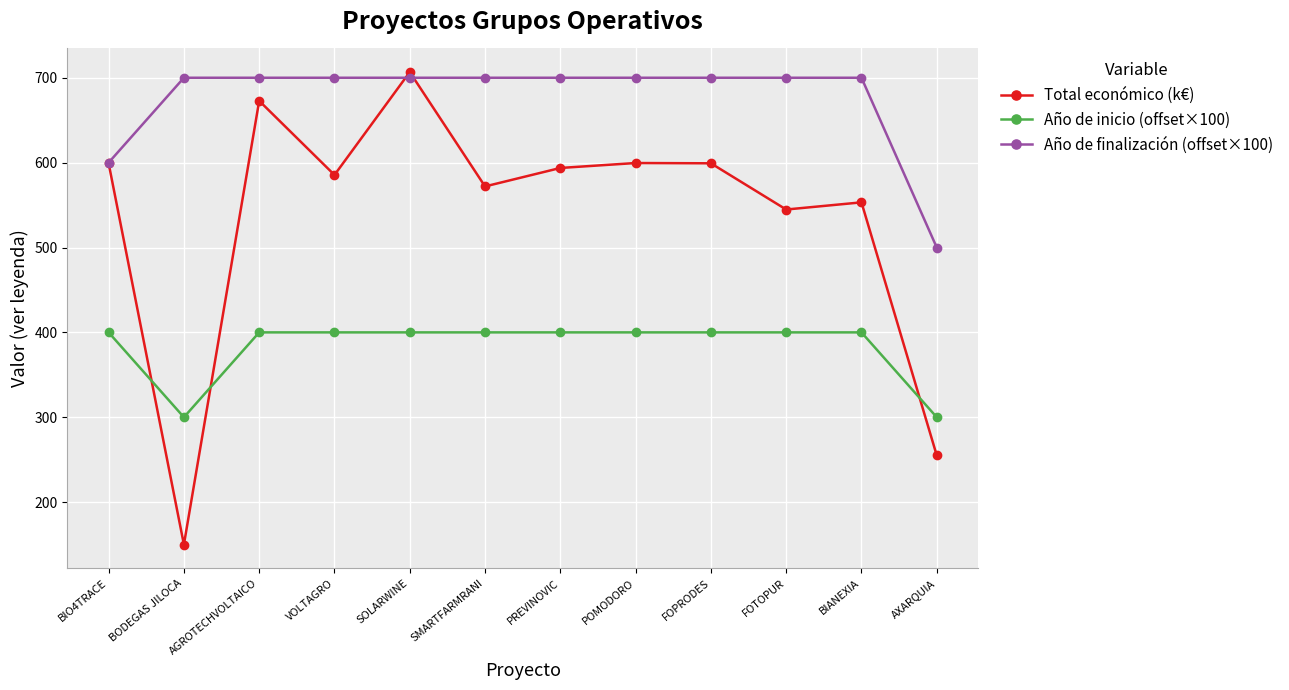

At which label does Total económico (k€) first exceed 593?

BIO4TRACE